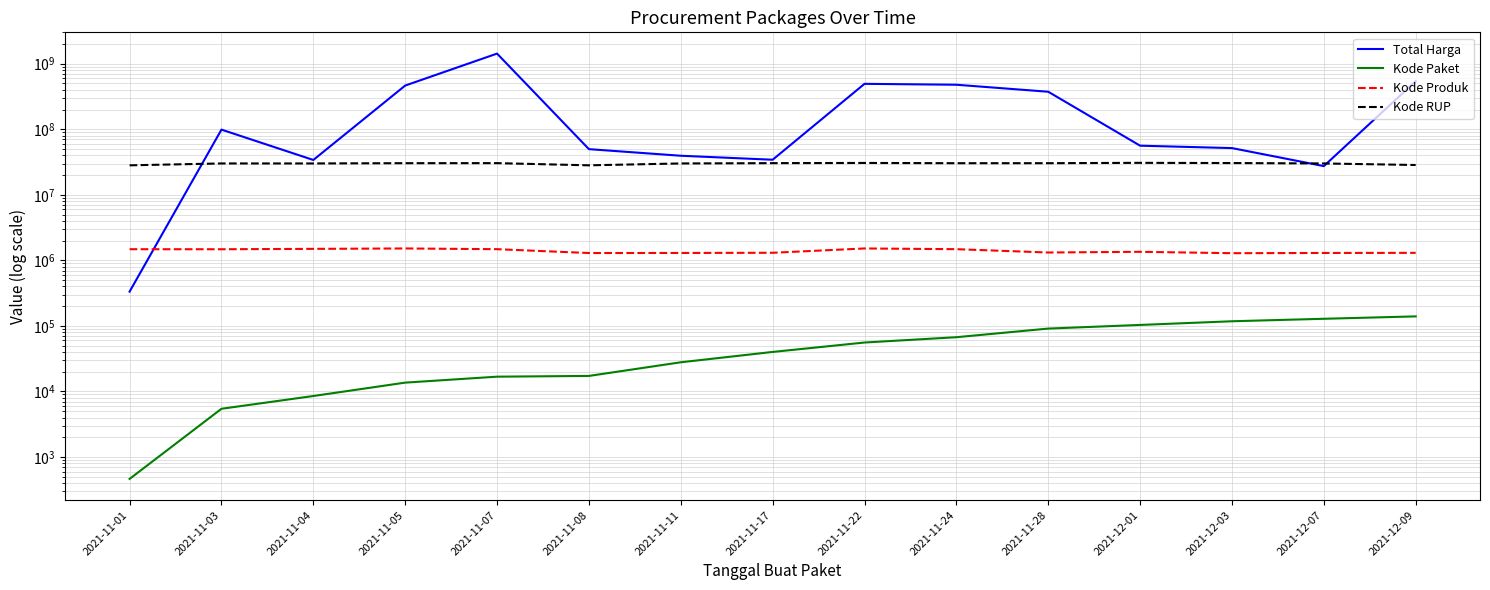

How many data points in Kode RUP are less than 30352738?

7